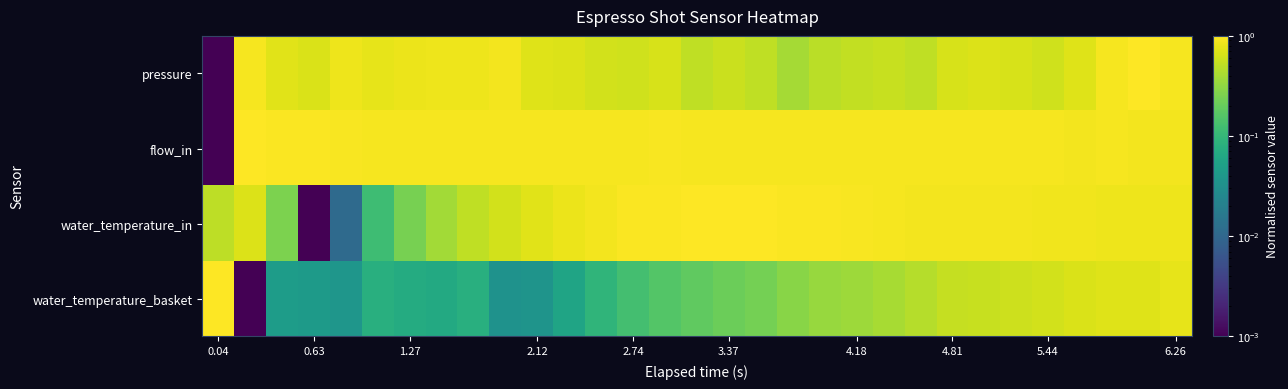

Which category has the lowest value across all series?

0.04